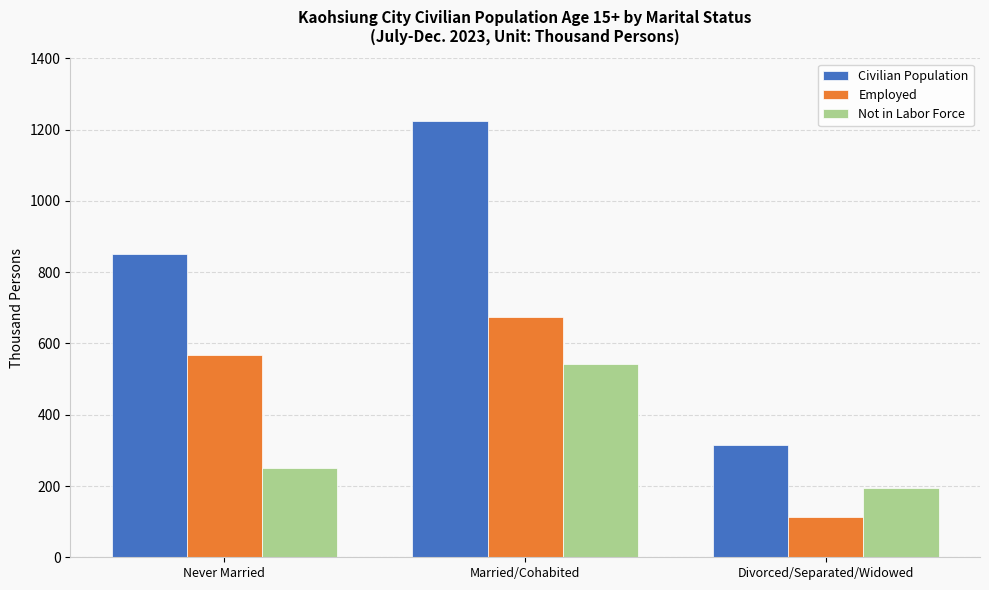

Between Never Married and Divorced/Separated/Widowed, which series saw the biggest shift?

Civilian Population